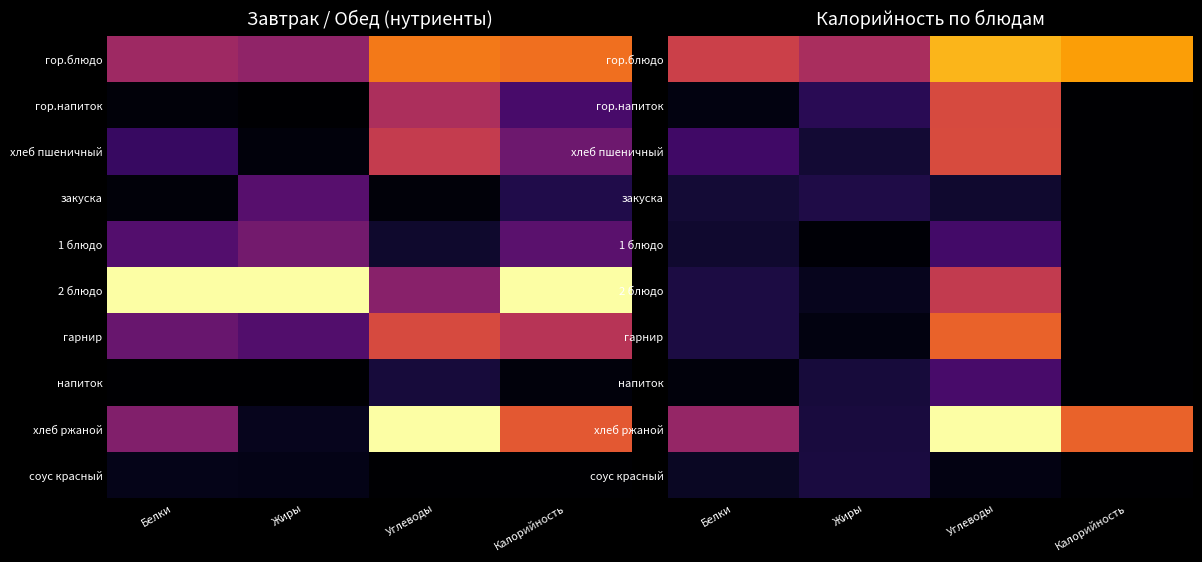

True or false: 2 блюдо has a value of 0.2 at Белки.

False